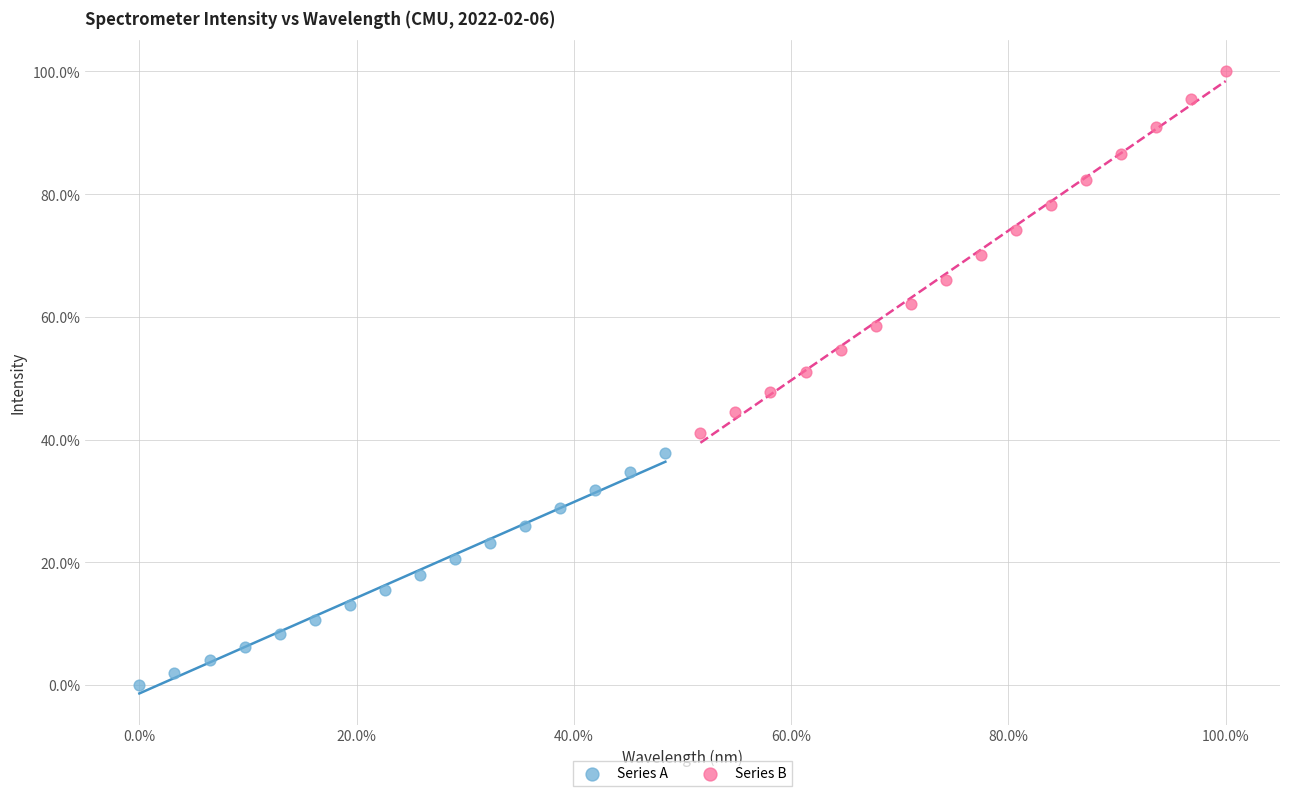

Which series contains the lowest Y value?

Series A